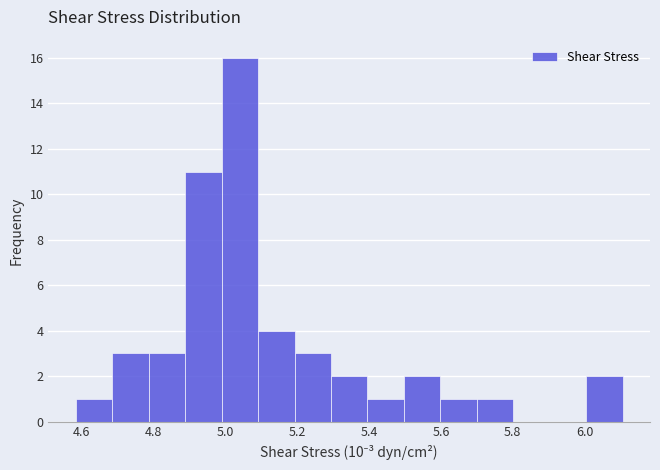

What is the height of the bar covering 4.88 to 4.98 on the x-axis? Neither the bar edges nor the heights are printed on the chart, so give them approximately, as read against the axes.

11